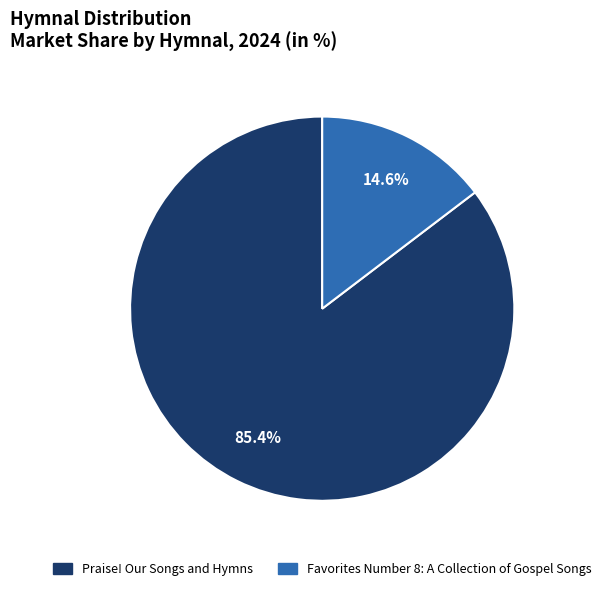

Rank the categories by value from lowest to highest.

Favorites Number 8: A Collection of Gospel Songs, Praise! Our Songs and Hymns